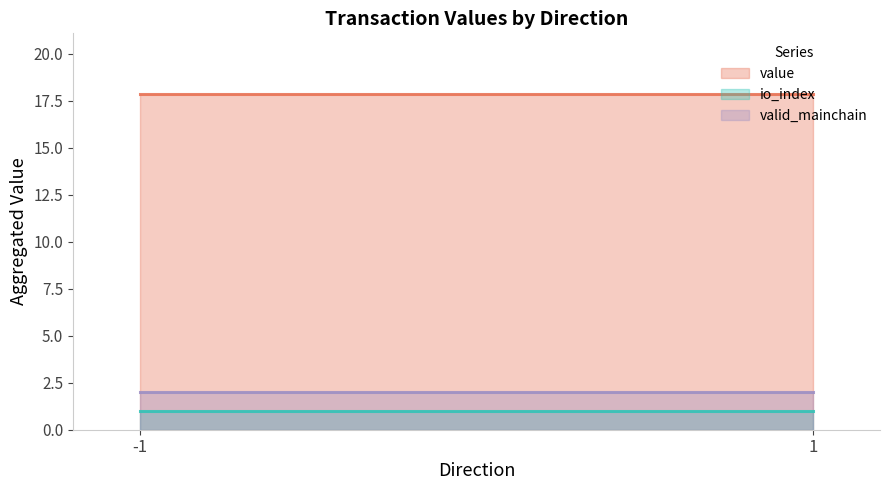

The value of value at 1 is 27.2. True or false?

False